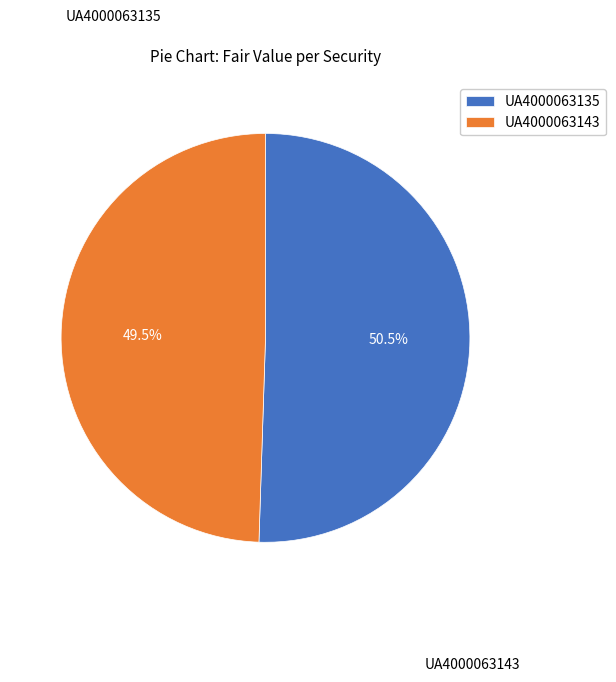

Rank the categories by value from highest to lowest.

UA4000063135, UA4000063143